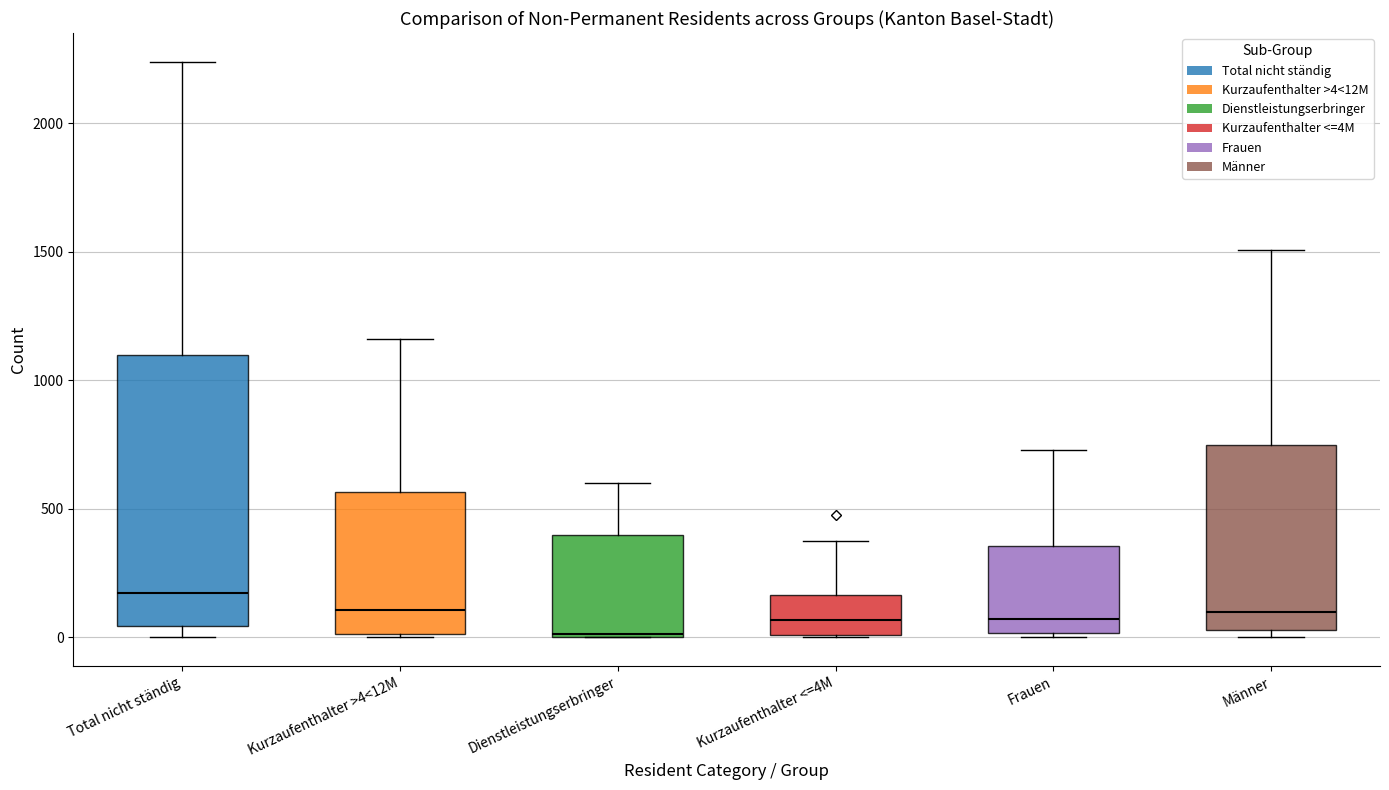

Reading left to right, read every box against the y-axis: the position of its median line, the range the box covers, and the ends of its whiskers. The values are not printed on the chart, so give them approximately, as read against the axis.

Total nicht ständig: median 150, box 50 to 1100, whiskers 0 to 2250
Kurzaufenthalter >4<12M: median 100, box 0 to 550, whiskers 0 to 1150
Dienstleistungserbringer: median 0, box 0 to 400, whiskers 0 to 600
Kurzaufenthalter <=4M: median 50, box 0 to 150, whiskers 0 to 400
Frauen: median 50, box 0 to 350, whiskers 0 to 750
Männer: median 100, box 50 to 750, whiskers 0 to 1500